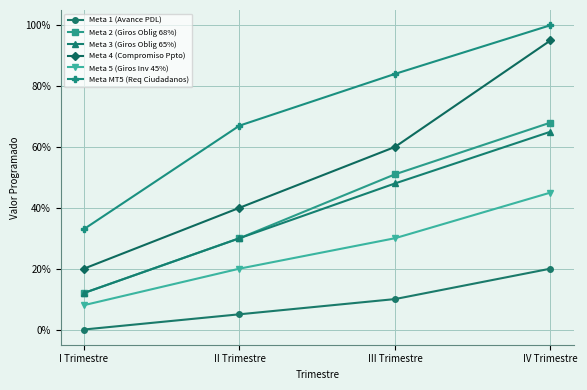

What is the difference between the Meta 2 (Giros Oblig 68%) values at IV Trimestre and I Trimestre?

0.6